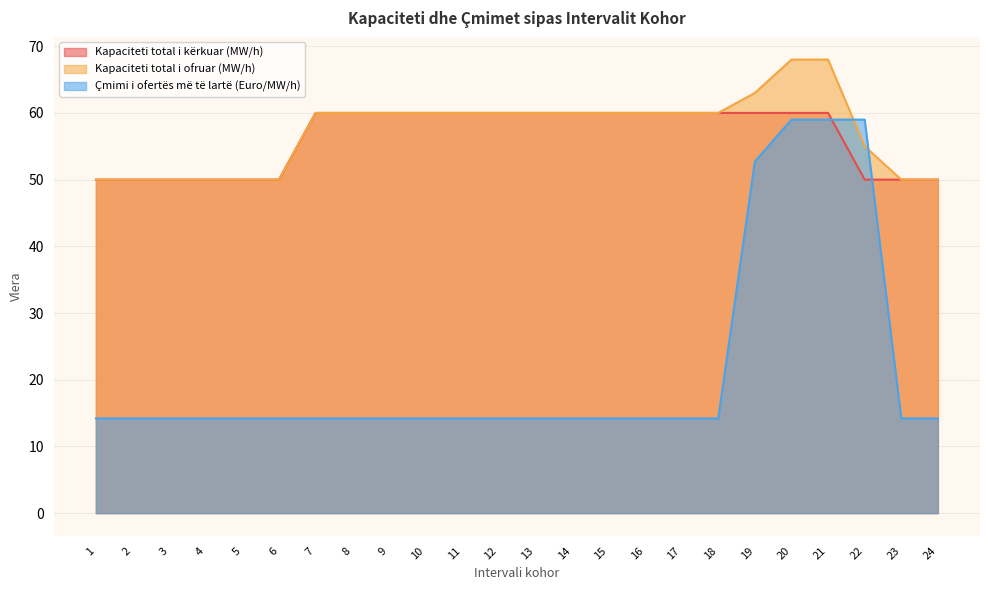

What is the maximum value for Çmimi i ofertës më të lartë (Euro/MW/h)?

59.0